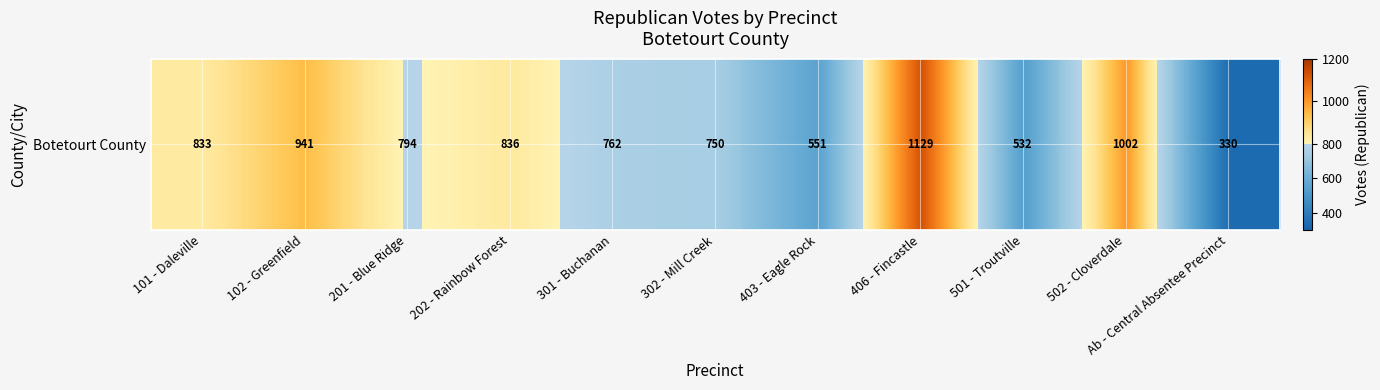

Reading left to right, extract all data points from this chart.

833	941	794	836	762	750	551	1129	532	1002	330